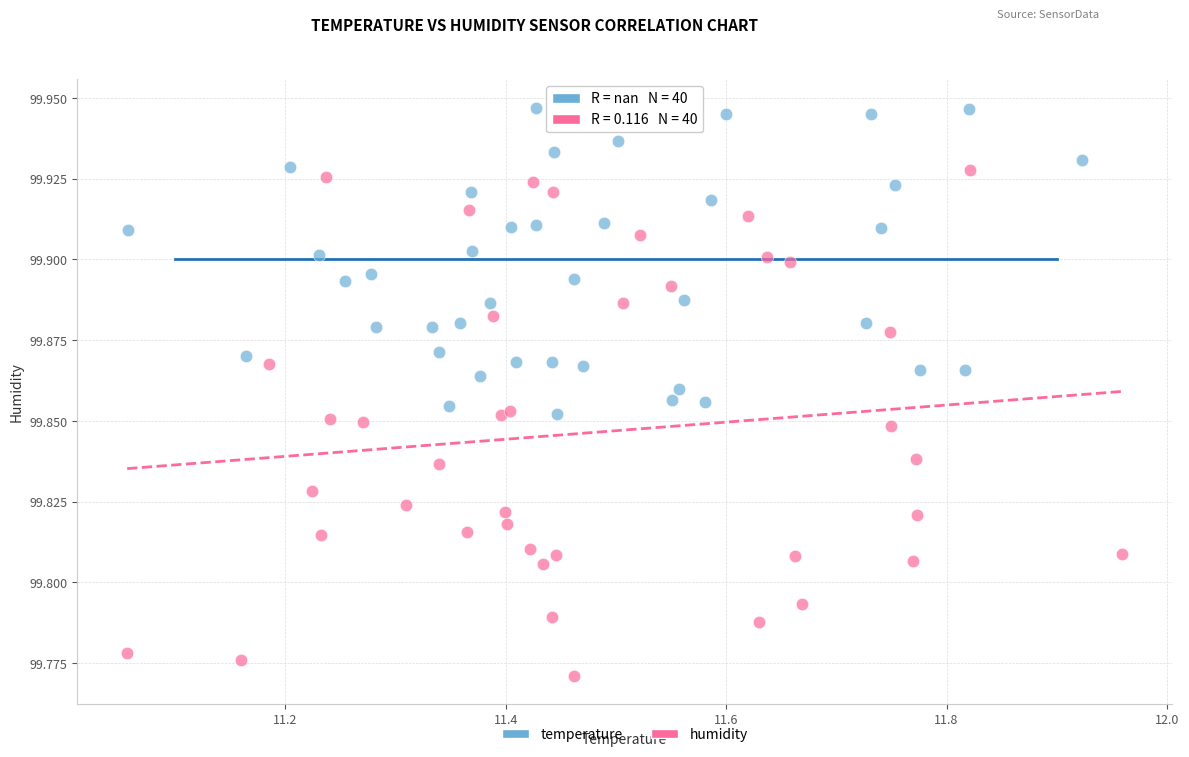

Which series reaches the minimum Y coordinate?

humidity